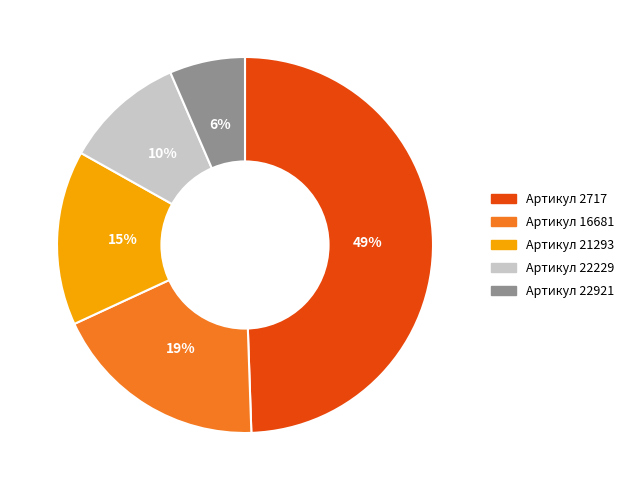

Is there a majority slice in this chart?

No